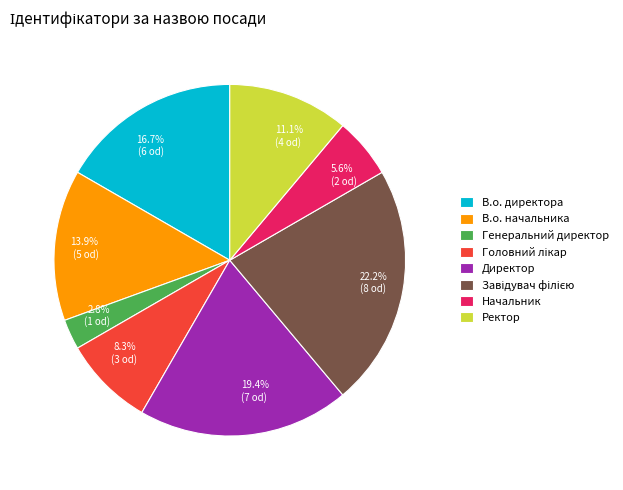

How many segments does this pie chart have?

8